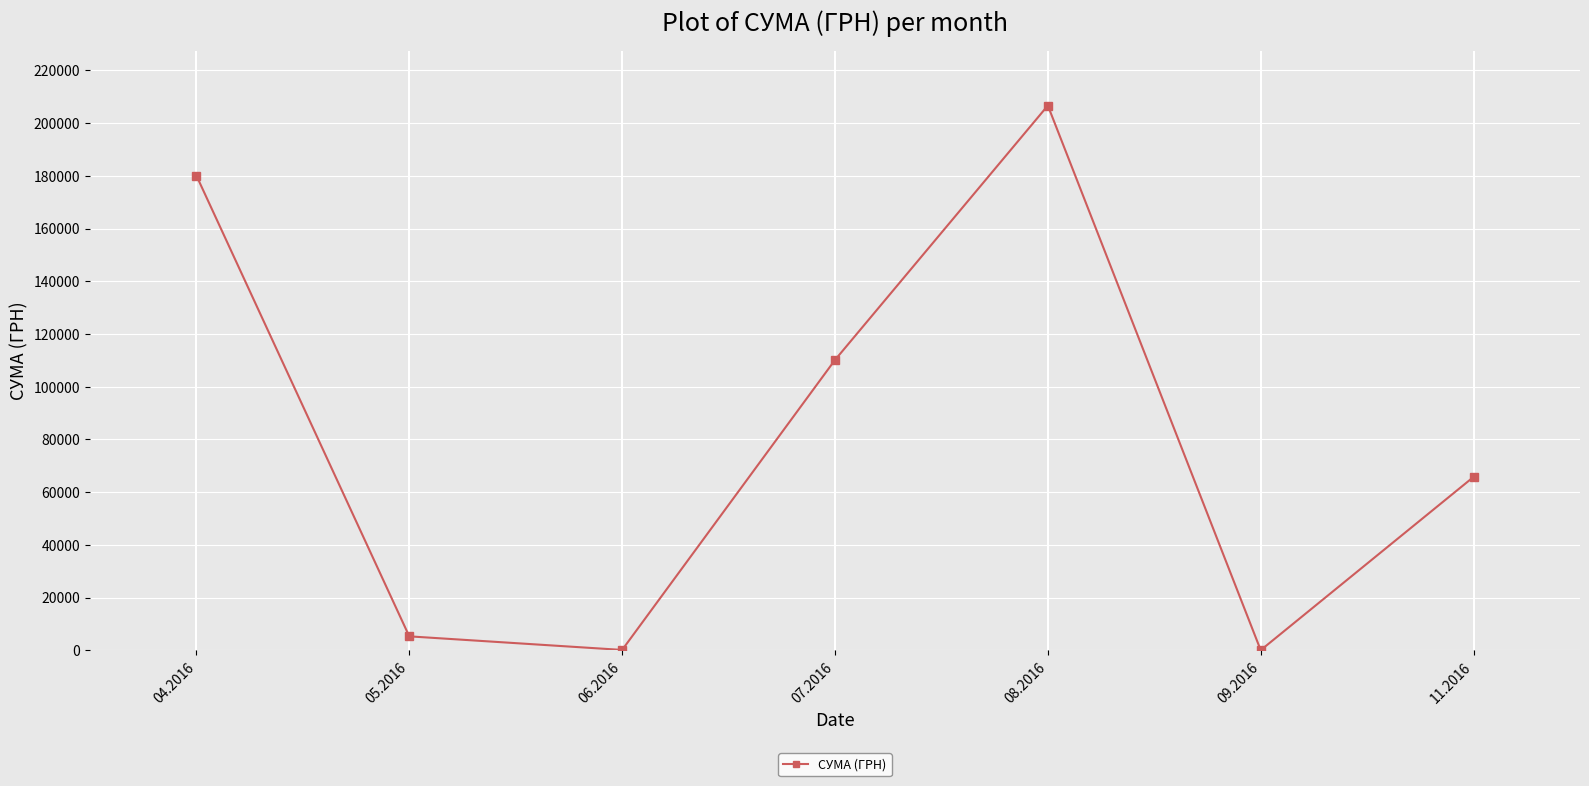

What is the change in value from 05.2016 to 07.2016?

+104819.3